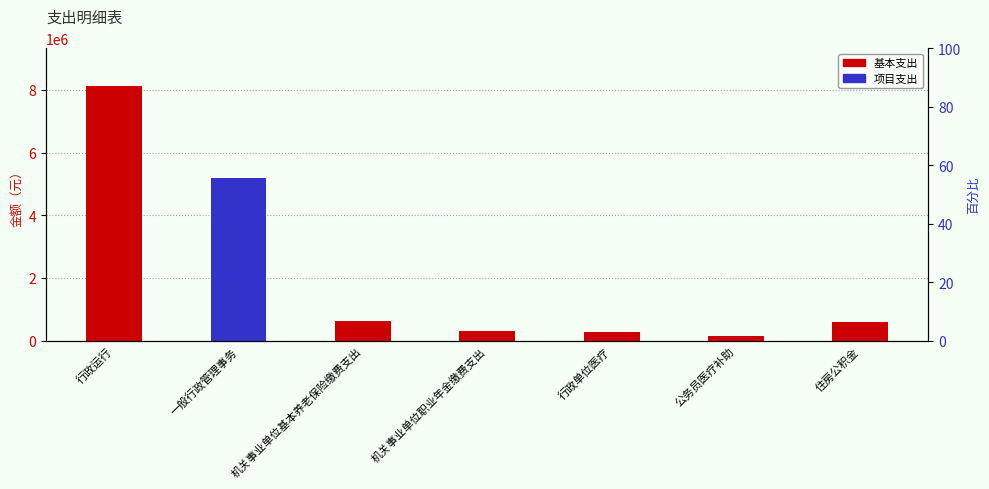

What position from the right is 机关事业单位职业年金缴费支出?

4